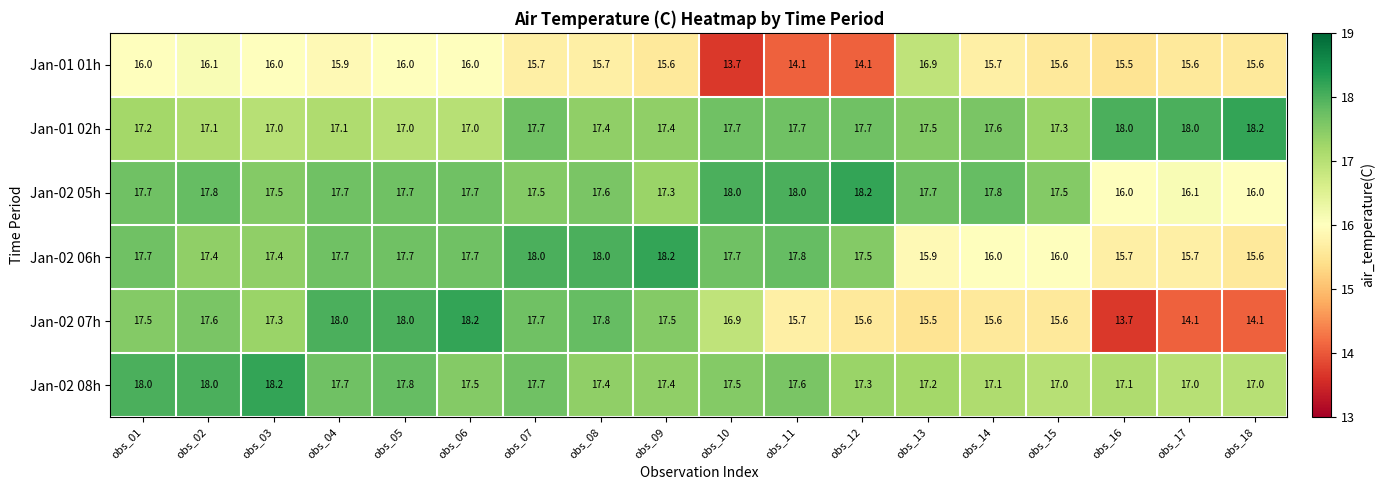

What is the smallest value displayed?

13.7